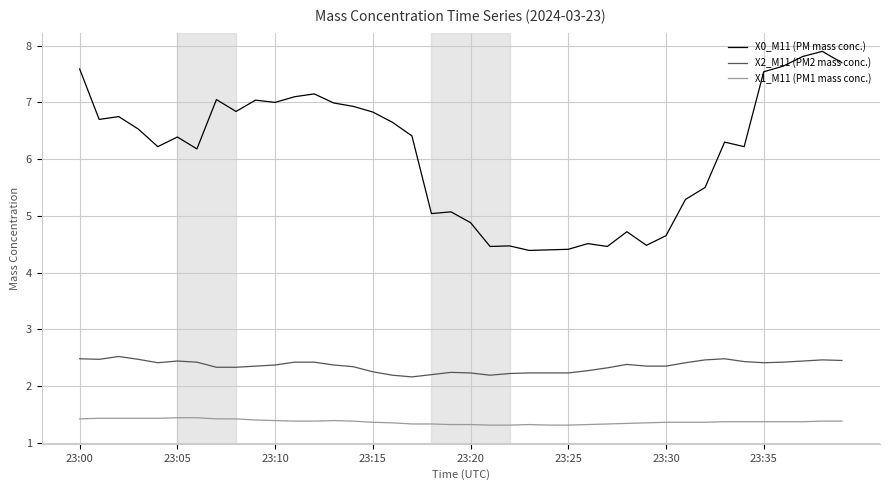

Which series has the widest spread of values?

X0_M11 (PM mass conc.)